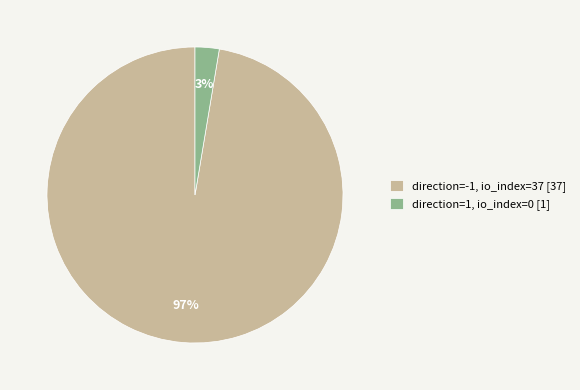

Which slice is the smallest?

direction=1, io_index=0 [1]